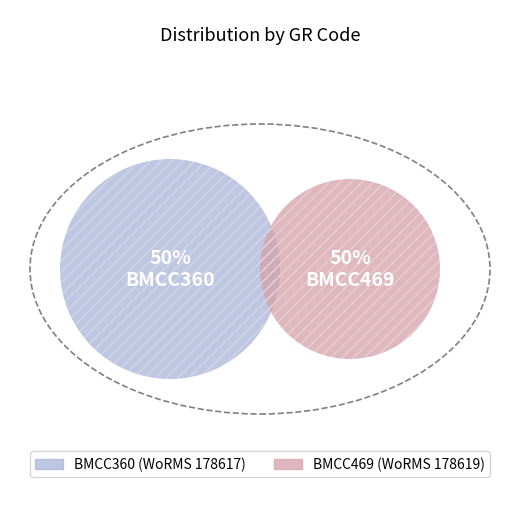

Rank the categories by value from highest to lowest.

BMCC469, BMCC360